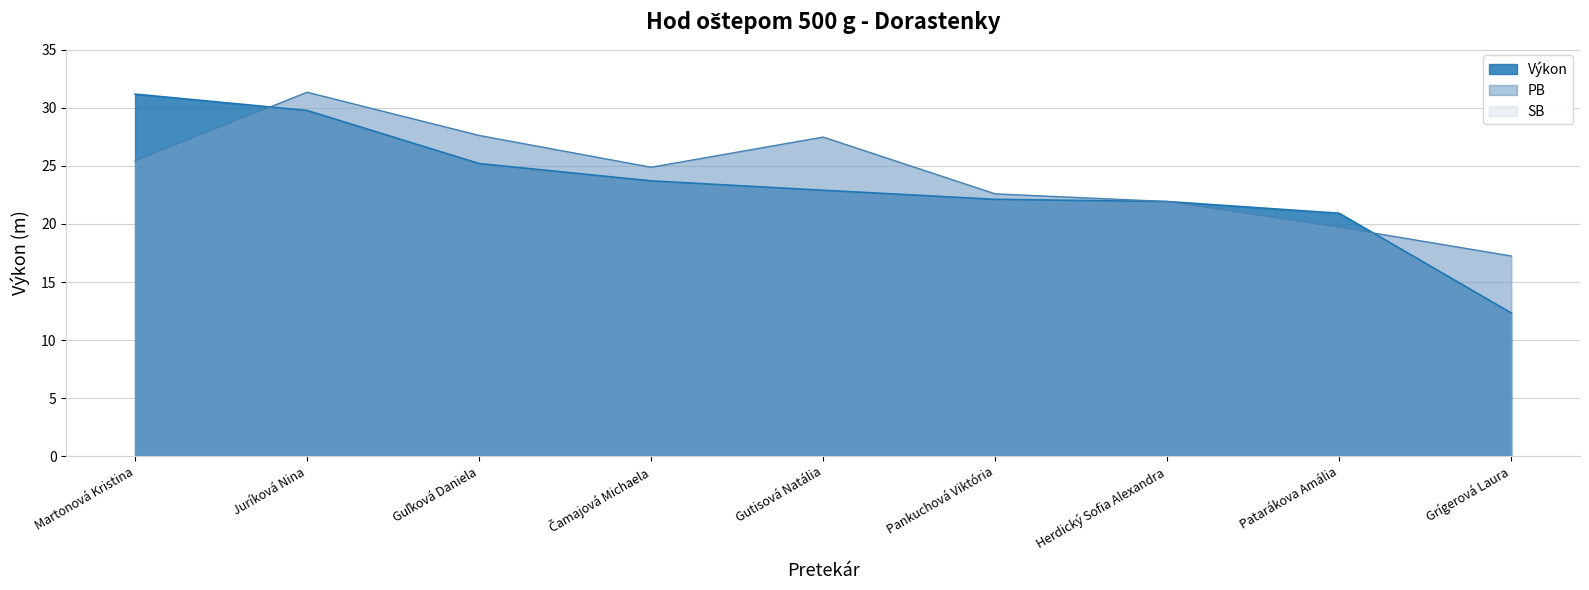

Does the chart have visible grid lines?

Yes